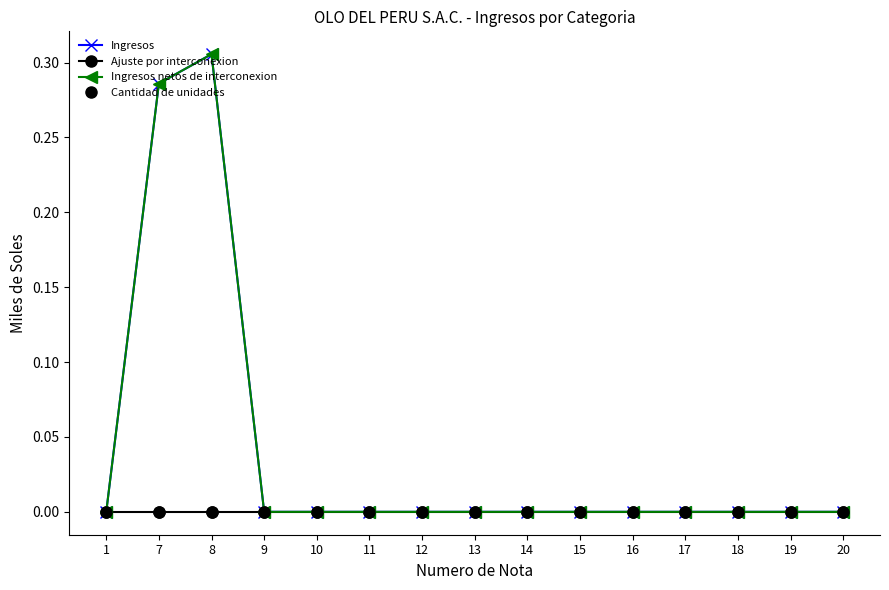

Which series has the widest spread of values?

Ingresos